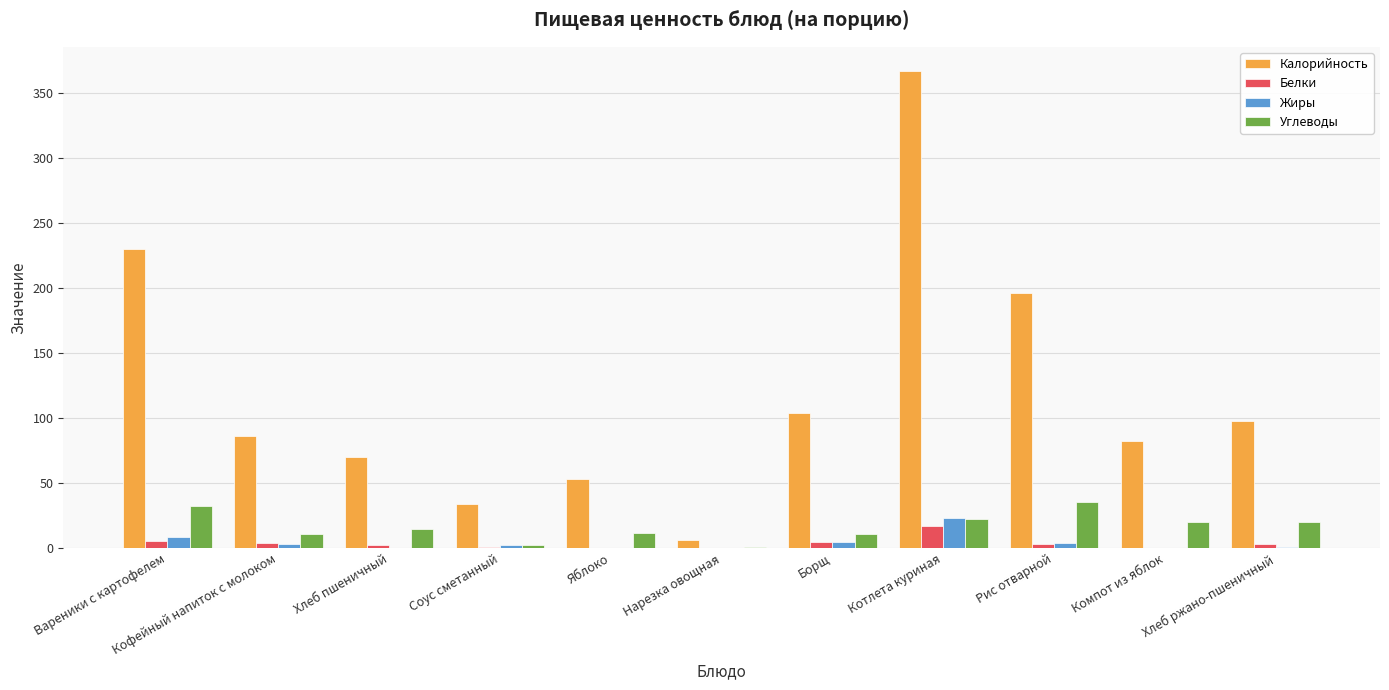

How many groups of bars are there?

11